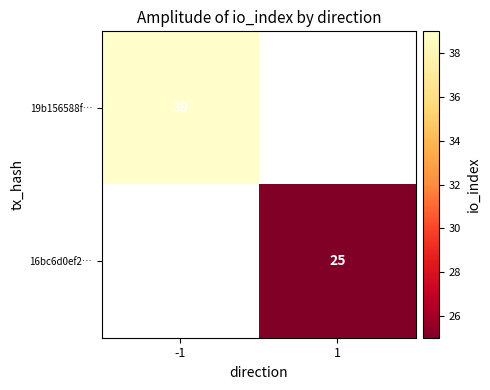

The 16bc6d0ef2… series shows 11 at 1. True or false?

False